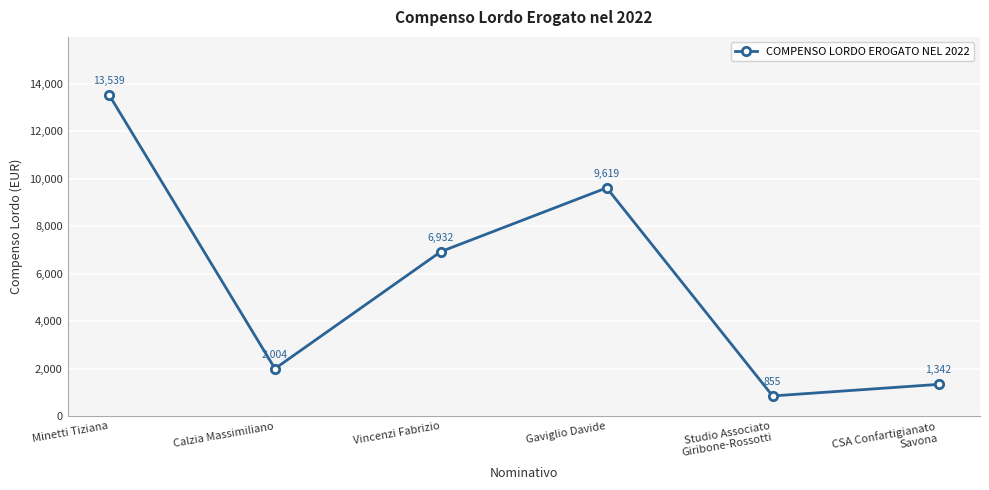

The chart shows a value of 6932.1 at Vincenzi Fabrizio. True or false?

True